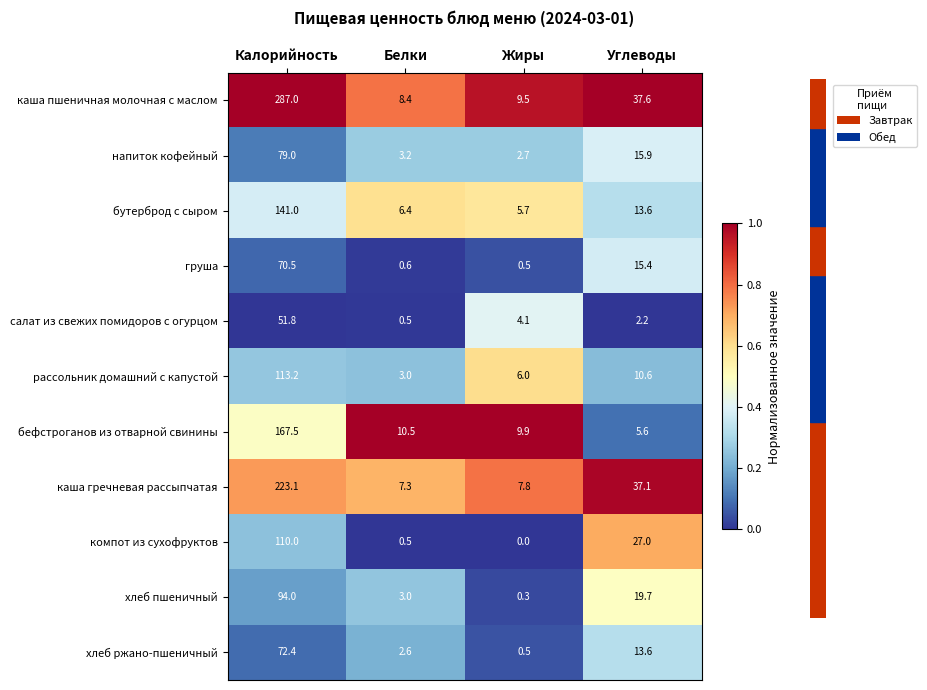

What is the spread (max minus min) of values at Углеводы?

35.4